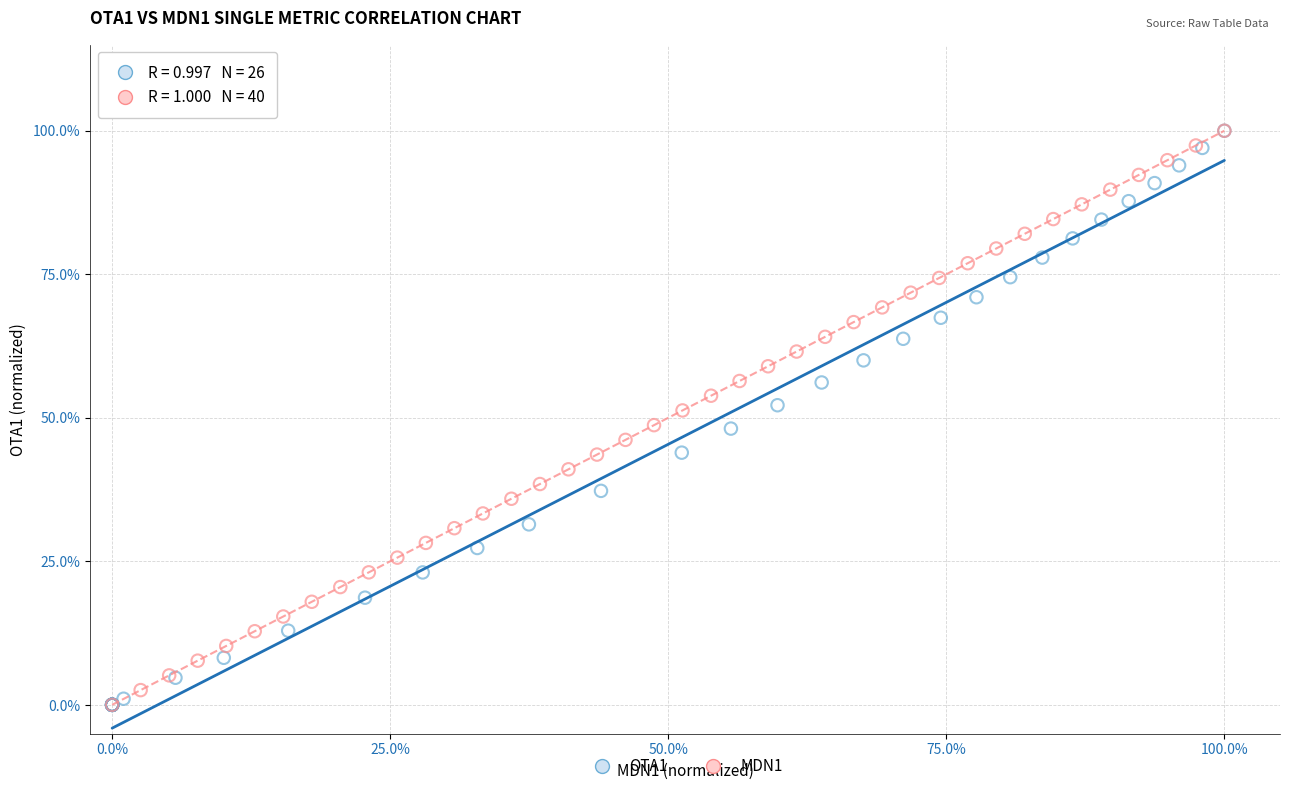

What are all the series names shown in the legend?

OTA1, MDN1